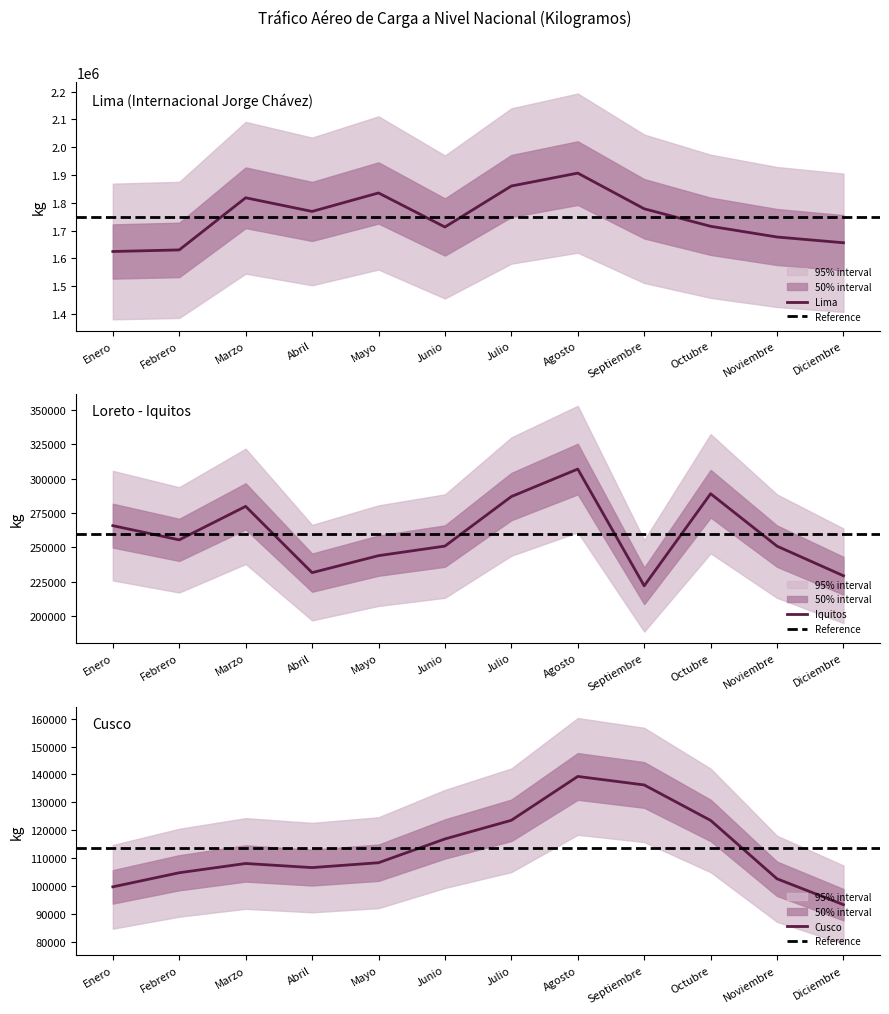

Which series has the largest range (max minus min)?

Lima